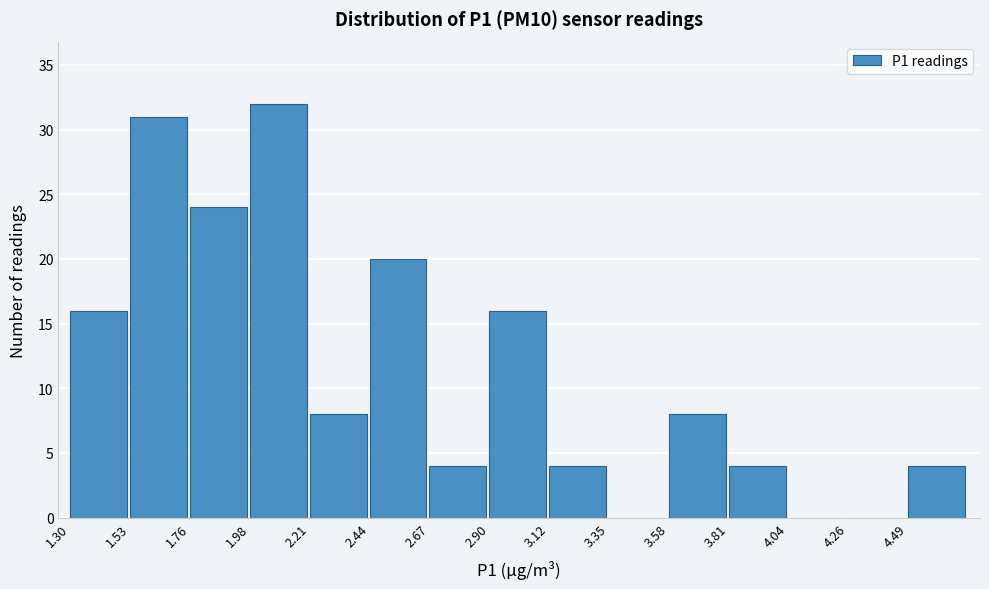

Reading left to right, transcribe this chart: for each bar, give the range it covers on the x-axis and its height. Neither the bar edges nor the heights are printed on the chart, so give them approximately, as read against the axes.

1.30 to 1.55: 16
1.55 to 1.75: 31
1.75 to 2.00: 24
2.00 to 2.20: 32
2.20 to 2.45: 8
2.45 to 2.65: 20
2.65 to 2.90: 4
2.90 to 3.10: 16
3.10 to 3.35: 4
3.35 to 3.60: 0
3.60 to 3.80: 8
3.80 to 4.05: 4
4.05 to 4.25: 0
4.25 to 4.50: 0
4.50 to 4.70: 4